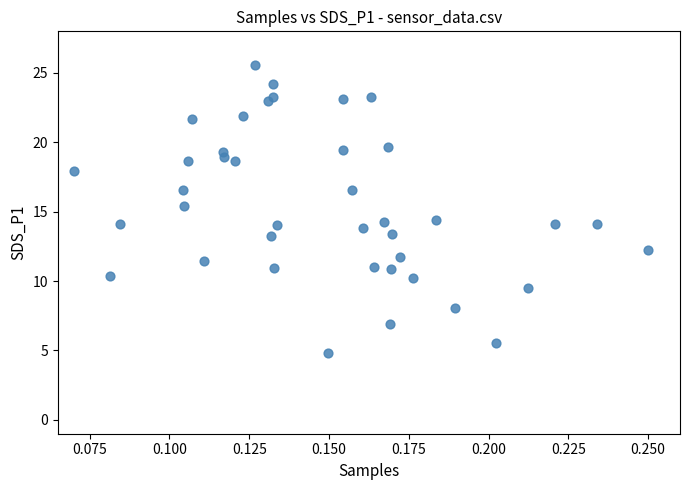

What is the range of Y values (max minus min)?

20.8